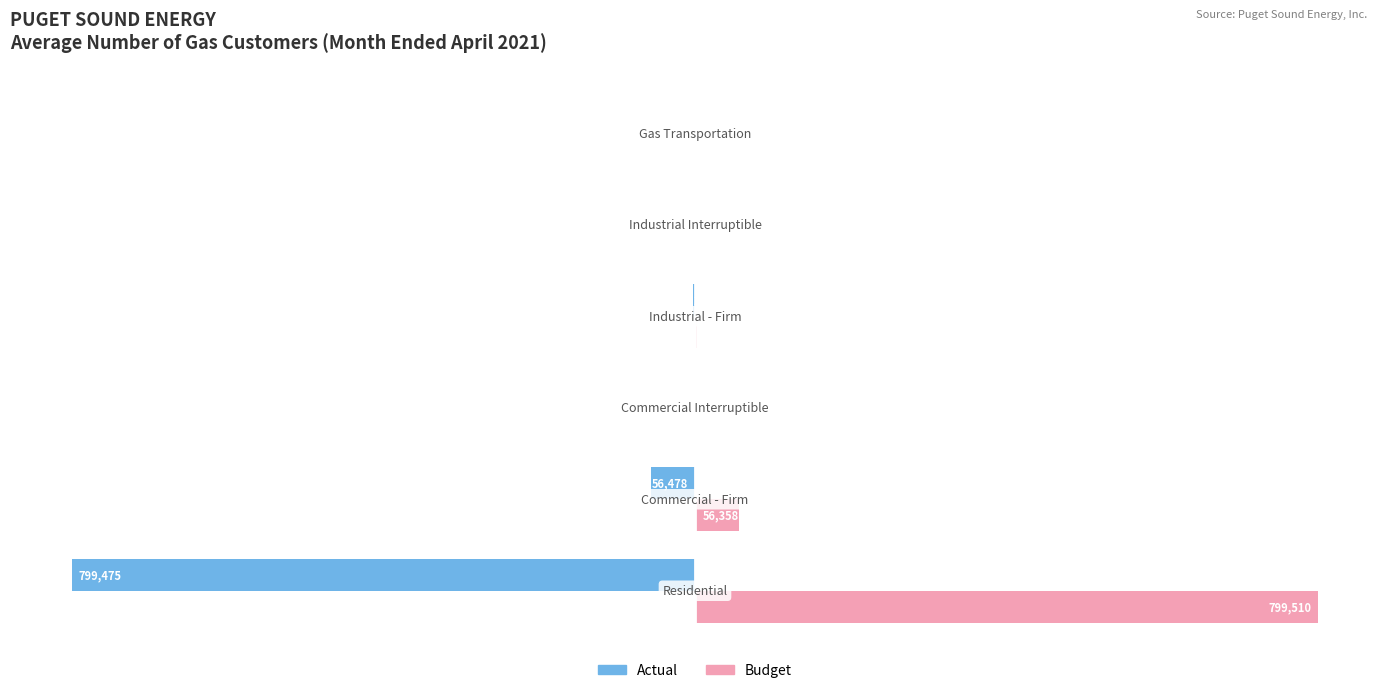

What is the sum of all Budget values?

858526